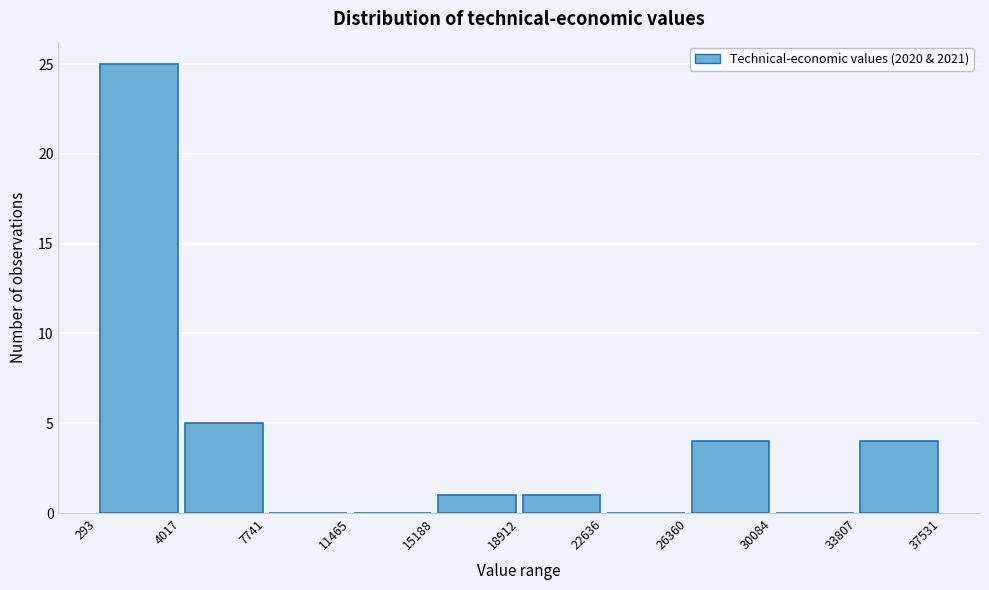

Reading left to right, list every bar in this chart as the range it spans on the x-axis followed by its height. The values are not printed on the chart, so give them approximately, as read against the axis.

293 to 4017: 25
4017 to 7741: 5
7741 to 11465: 0
11465 to 15188: 0
15188 to 18912: 1
18912 to 22636: 1
22636 to 26360: 0
26360 to 30084: 4
30084 to 33807: 0
33807 to 37531: 4